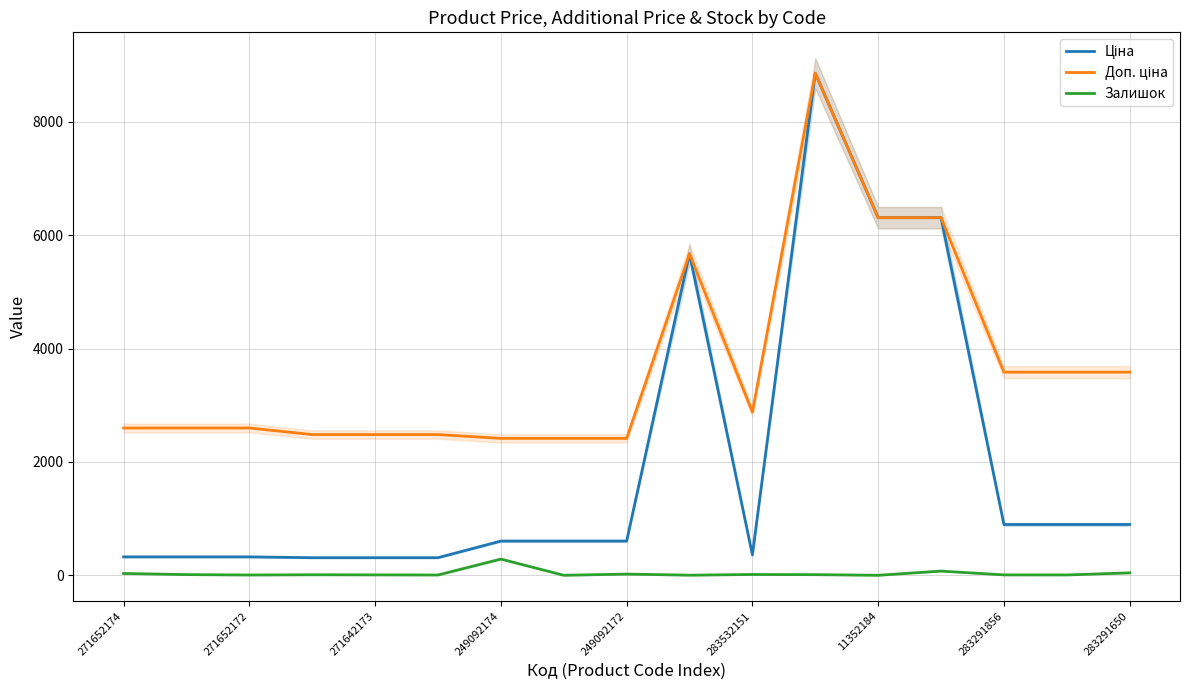

Reading right to left, extract all data points from this chart.

Ціна: 895.9	895.9	895.9	6308.8	6308.8	8856.7	359.9	5673.8	603.7	603.7	603.7	310.3	310.3	310.3	324.8	324.8	324.8
Доп. ціна: 3583.6	3583.6	3583.6	6308.8	6308.8	8856.7	2878.8	5673.8	2414.8	2414.8	2414.8	2482.4	2482.4	2482.4	2598.3	2598.3	2598.3
Залишок: 43.0	6.0	7.0	74.0	0.0	11.0	14.0	2.0	21.0	0.0	286.0	5.0	7.0	9.0	5.0	12.0	32.0